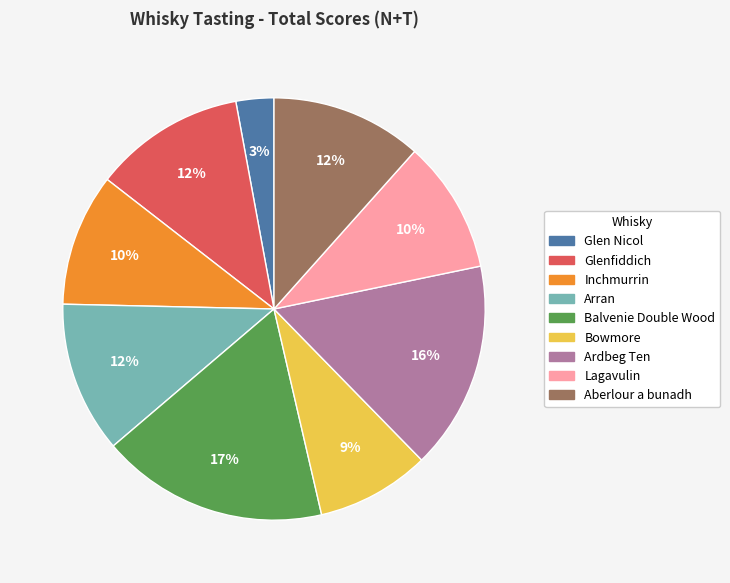

Does Glenfiddich represent more than half of the total?

No